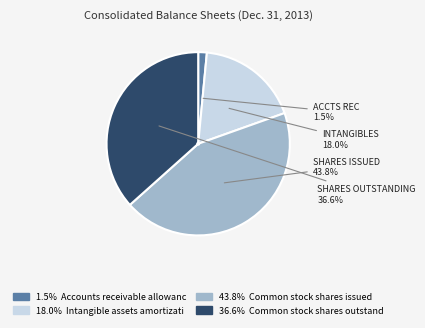

Is there any slice that represents more than half of the pie?

No